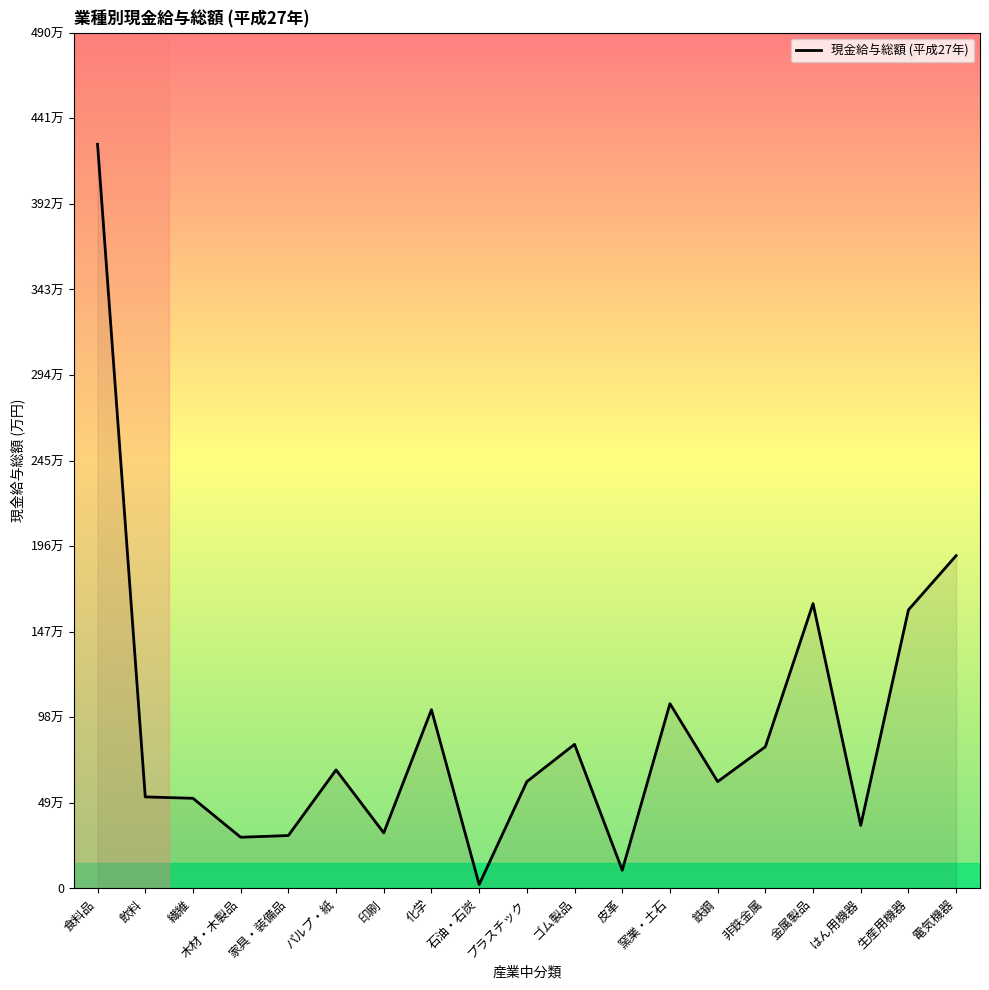

Is this an area chart (filled region under the line)?

Yes